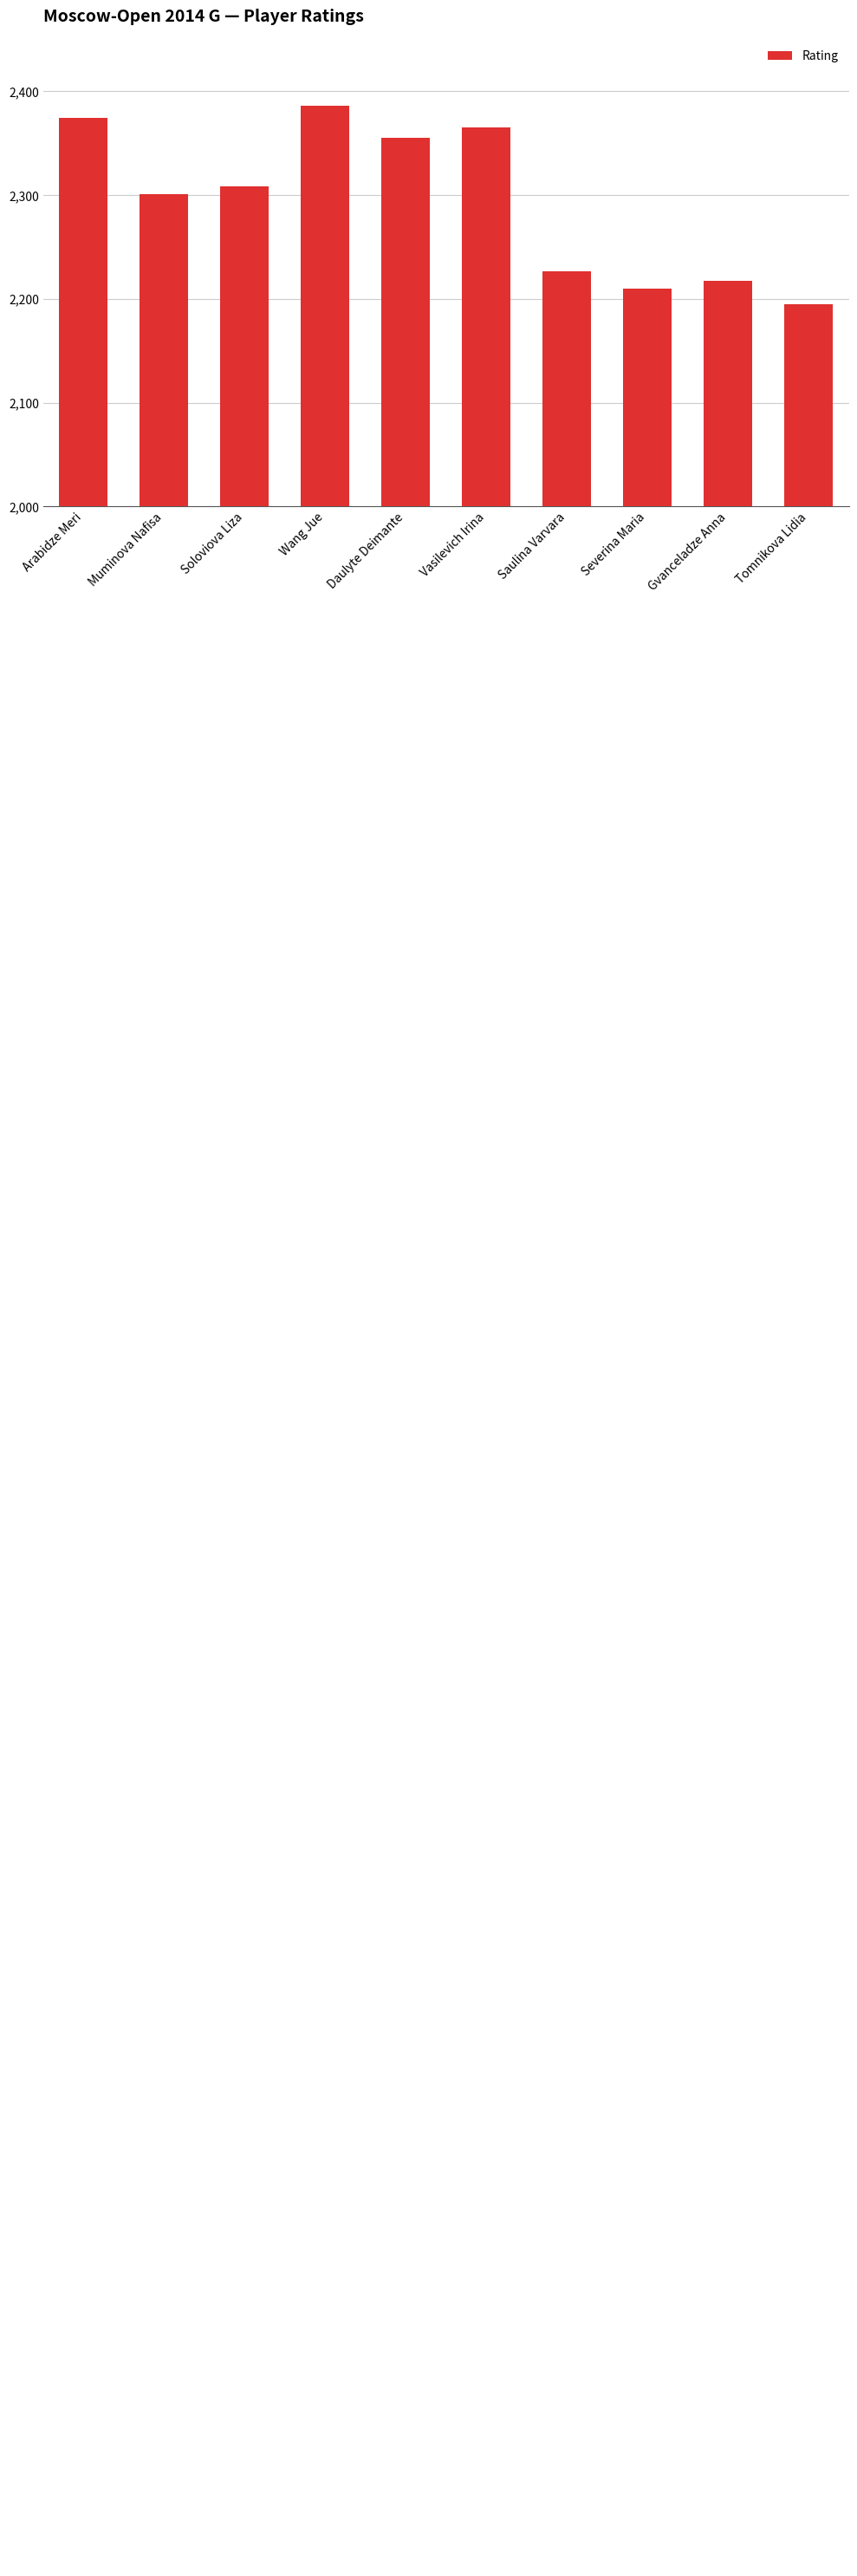

Reading right to left, extract all data points from this chart.

2195	2217	2210	2227	2365	2355	2386	2308	2301	2374